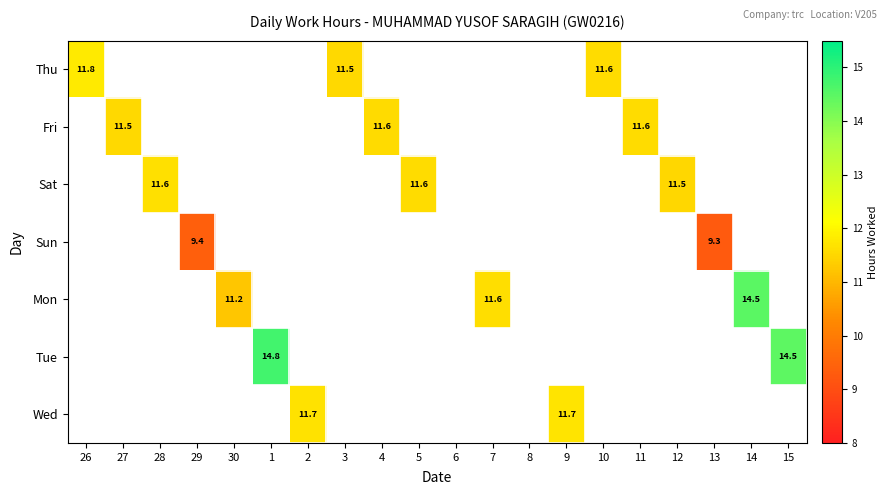

Is it true that Fri equals 11.5 at 27?

True